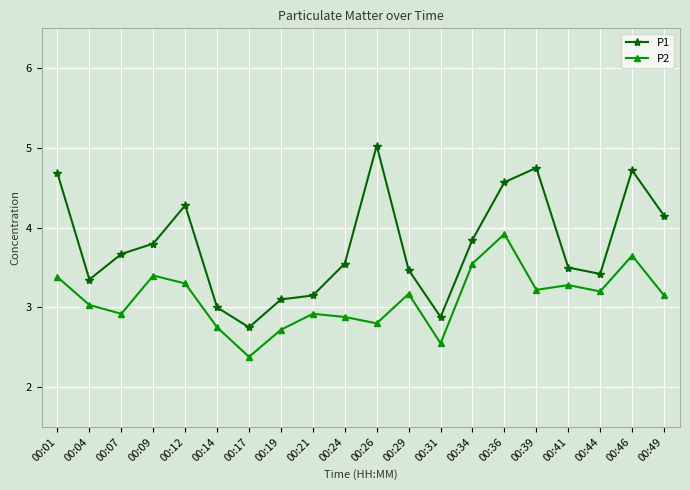

What is the spread (max minus min) of values at 00:34?

0.3